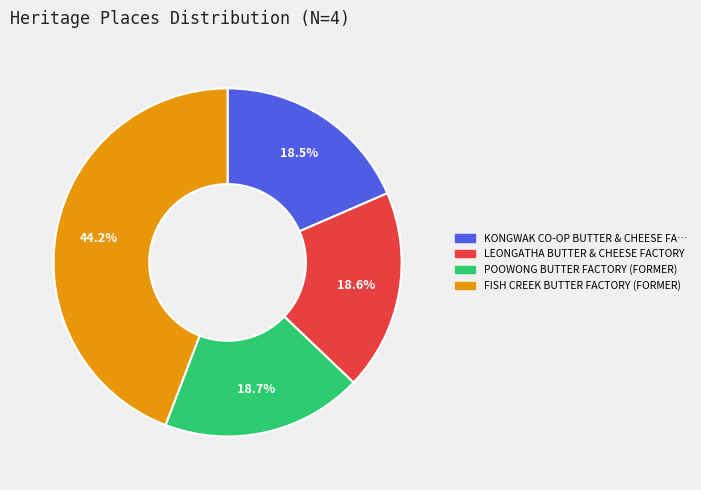

To the nearest percent, what is the average slice percentage?

25%